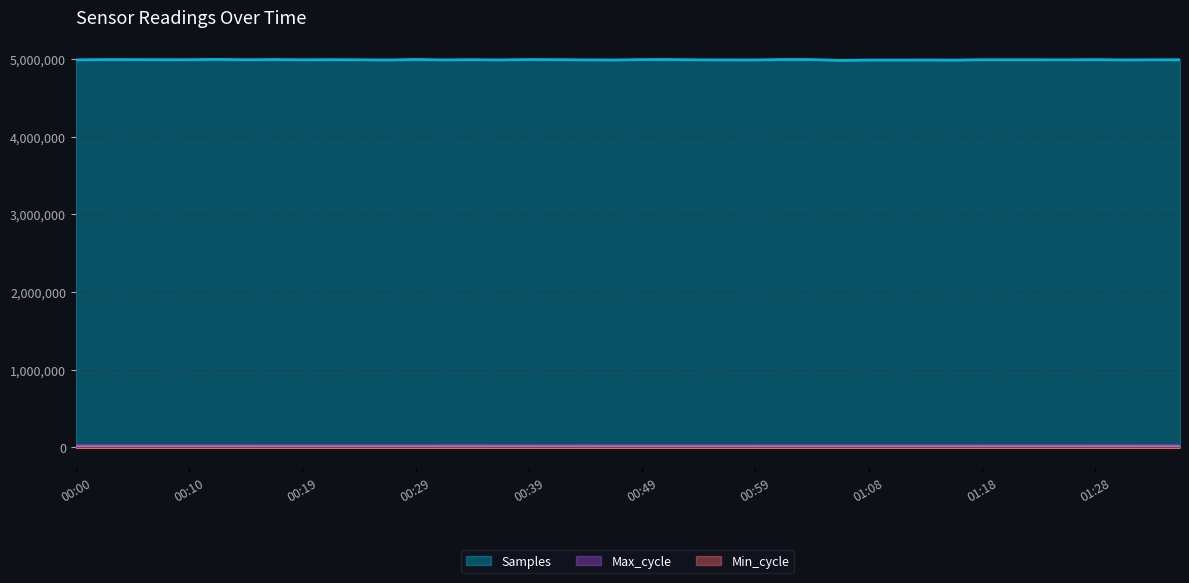

What value does the Max_cycle series have at 01:13, to the nearest 10?

20010